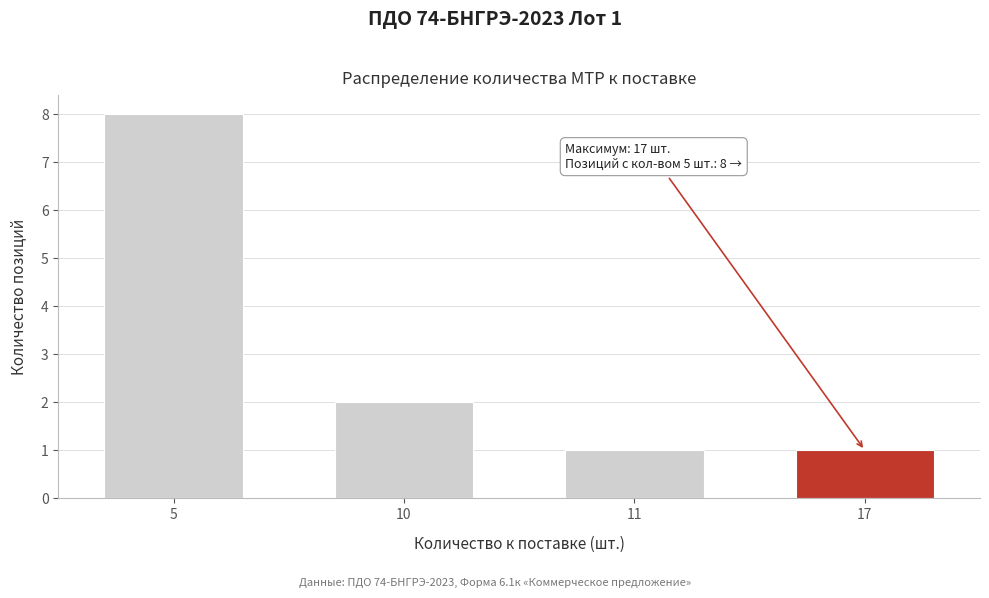

Reading left to right, extract all data points from this chart.

8	2	1	1